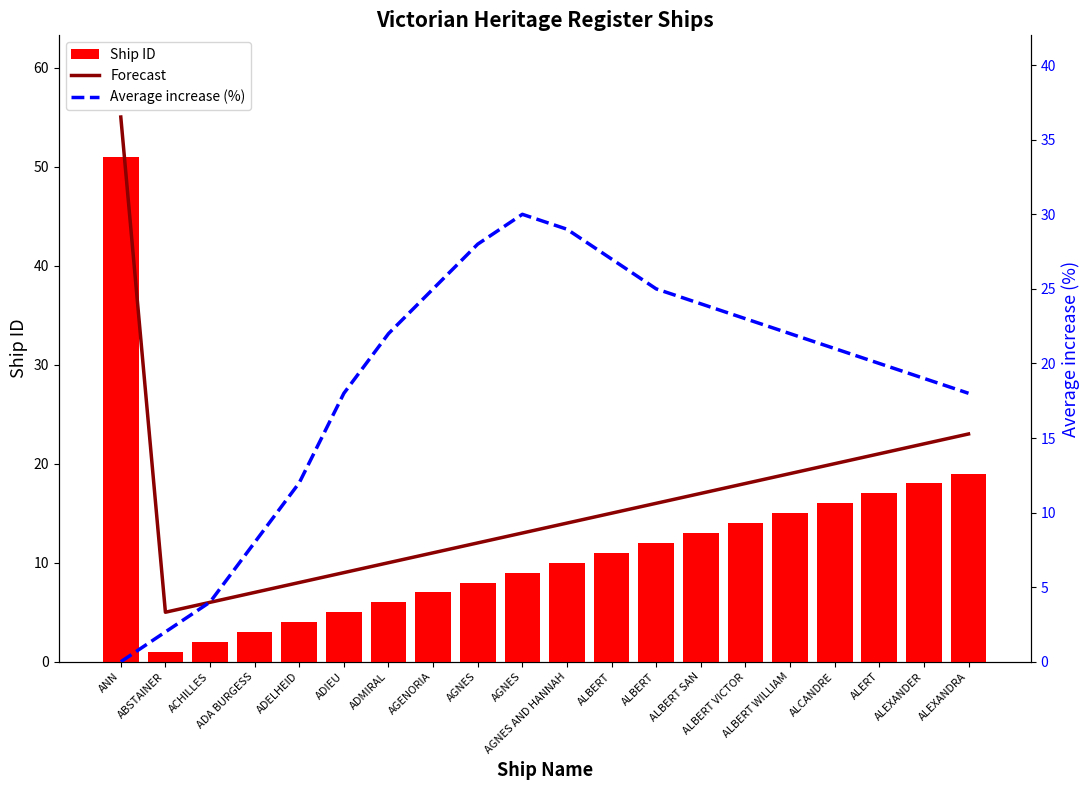

How many values in the Forecast series exceed 15?

9